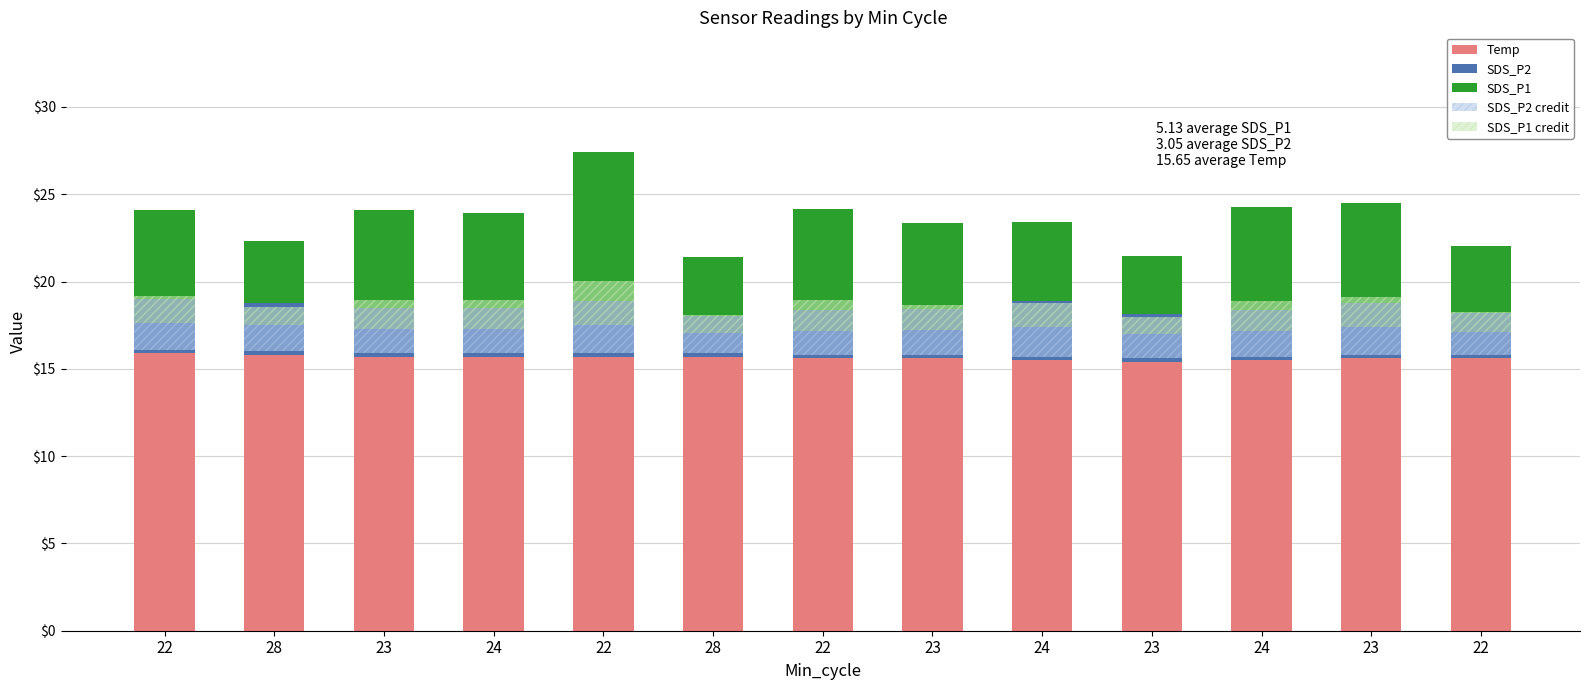

How many groups of bars are there?

13